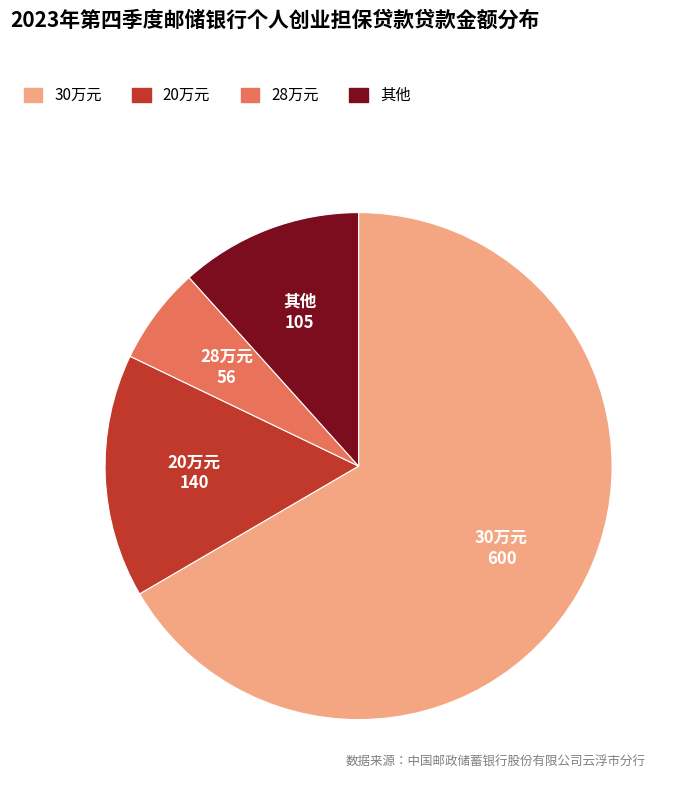

Is there a majority slice in this chart?

Yes